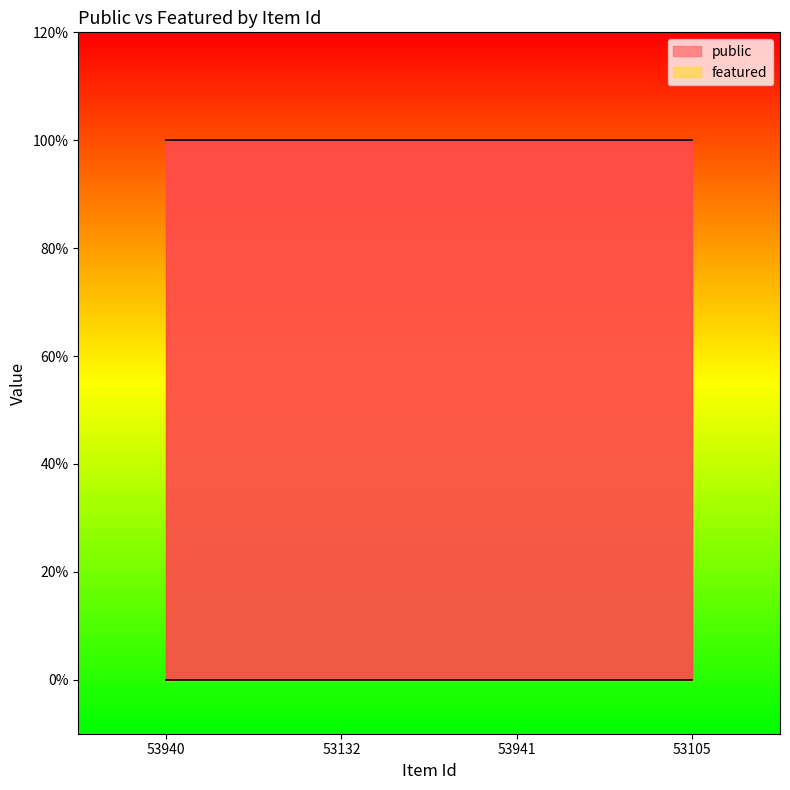

What is the label of the 2nd point from the left?

53132